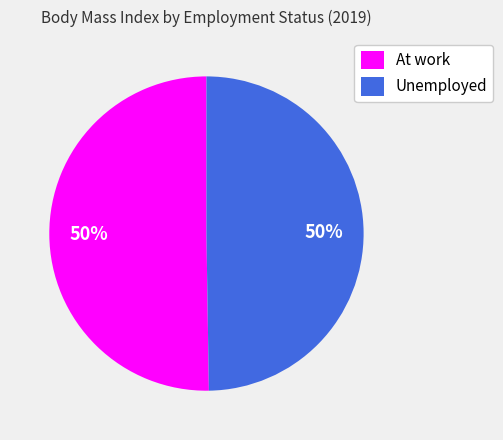

Count the number of slices in the pie.

2